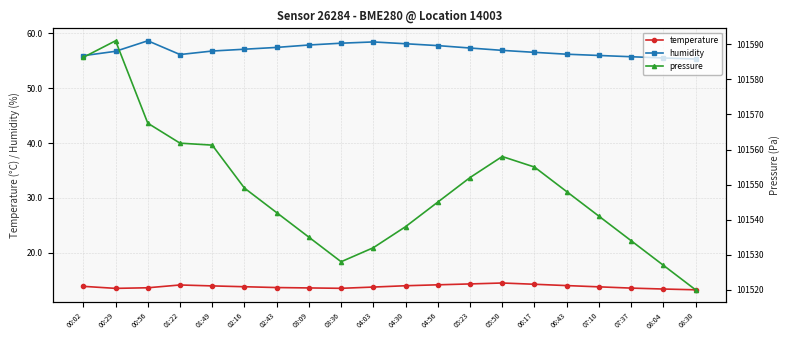

How many data points in humidity are less than 56?

5